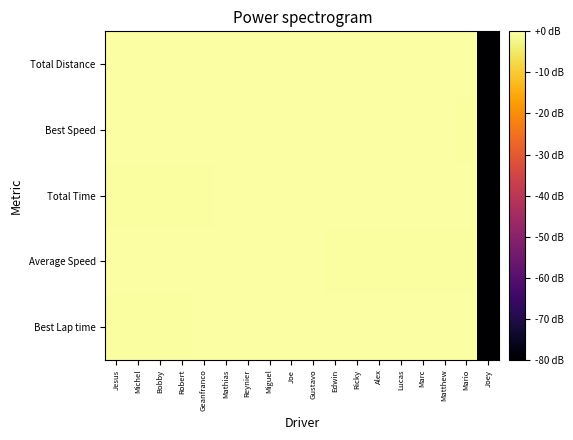

Rank the series by their maximum value, from lowest to highest.

Best Lap time, Average Speed, Total Time, Best Speed, Total Distance